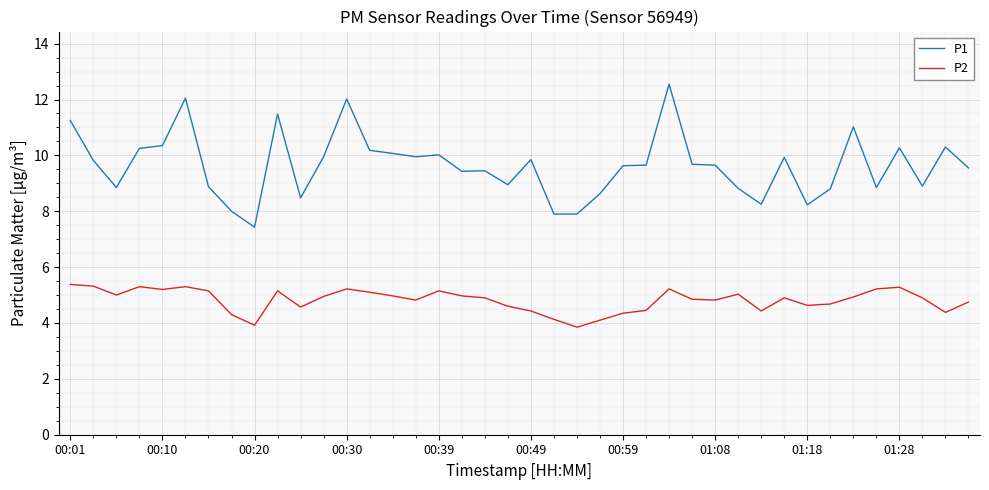

Which series has the widest spread of values?

P1